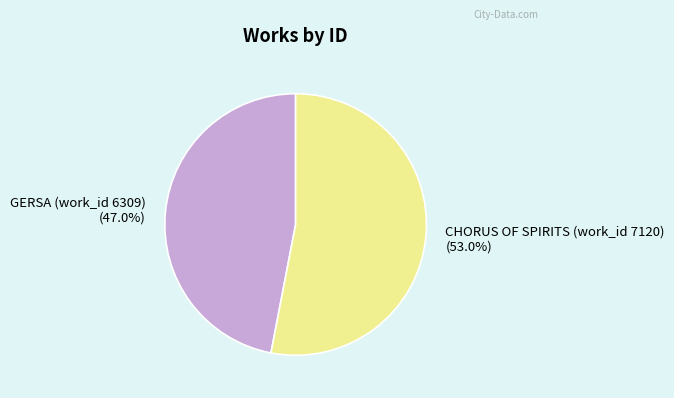

To the nearest percent, what is the average slice percentage?

50%